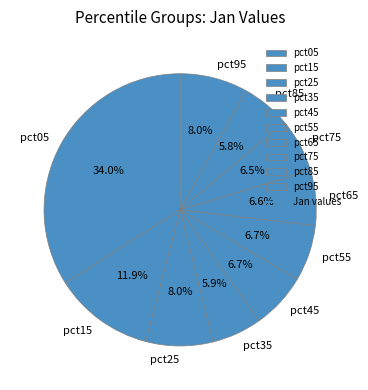

What percentage is the pct05 slice, to the nearest percent?

34%